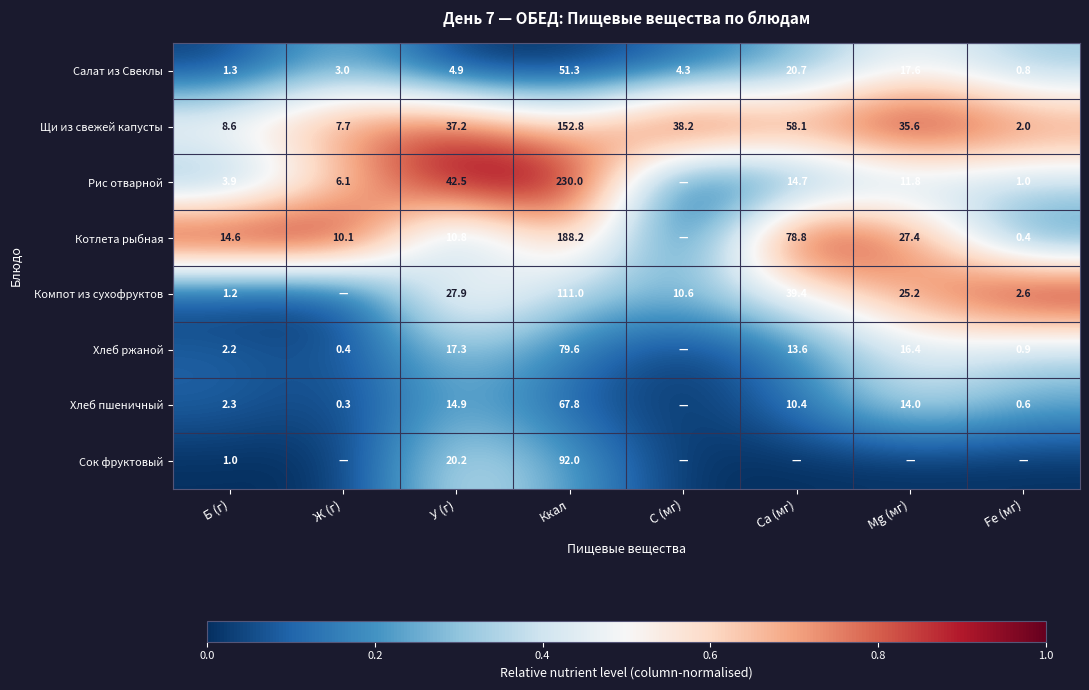

Rank the series at Б (г) from lowest to highest value.

Сок фруктовый, Компот из сухофруктов, Салат из Свеклы, Хлеб ржаной, Хлеб пшеничный, Рис отварной, Щи из свежей капусты, Котлета рыбная